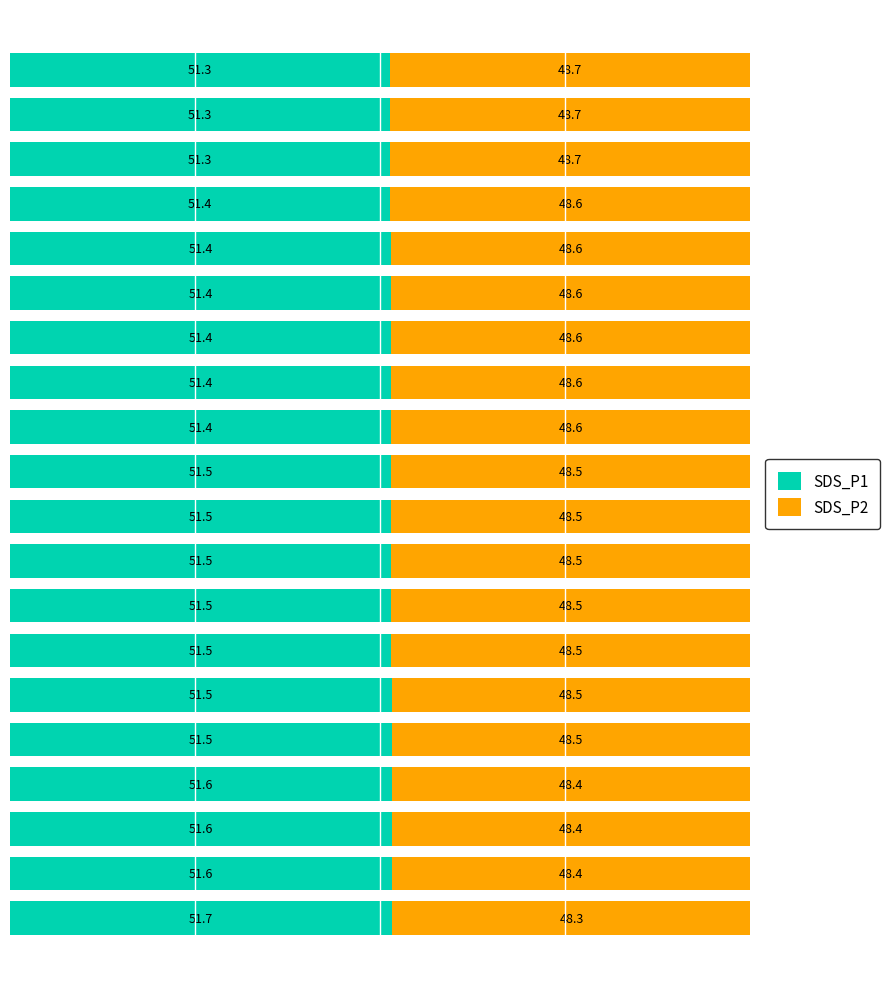

What is the difference between the second highest and second lowest values in the SDS_P1 series?

0.3